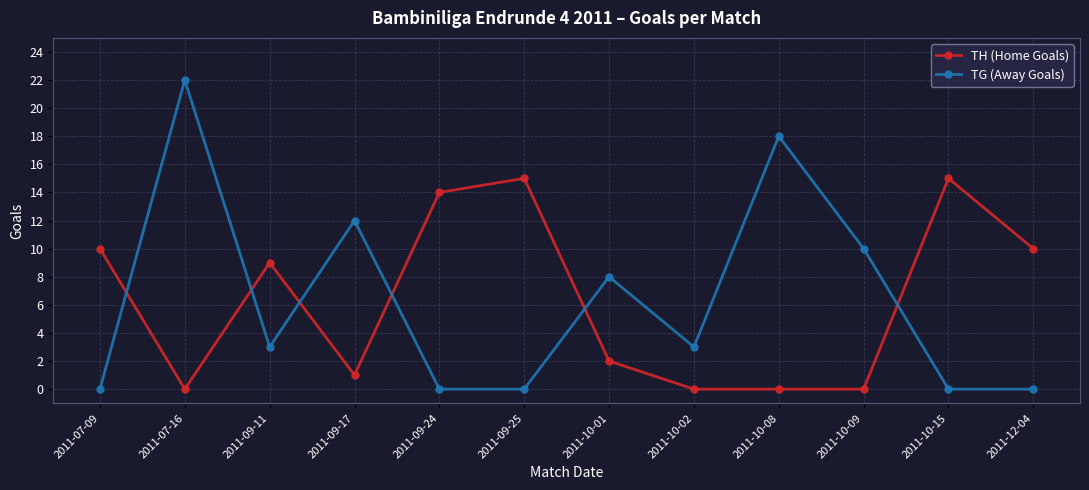

What is the total value across all series at 2011-09-17?

13